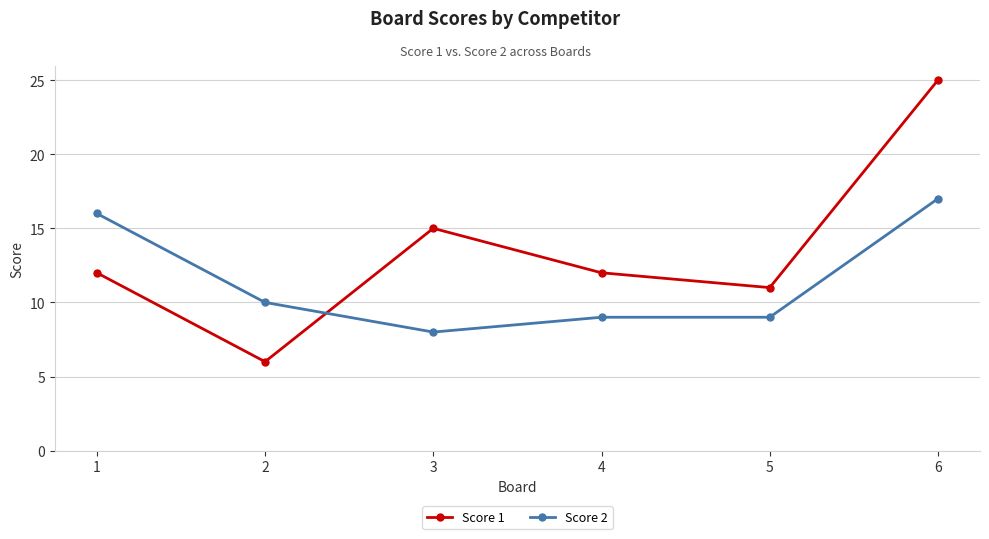

Where do Score 1 and Score 2 first cross each other?

2 and 3